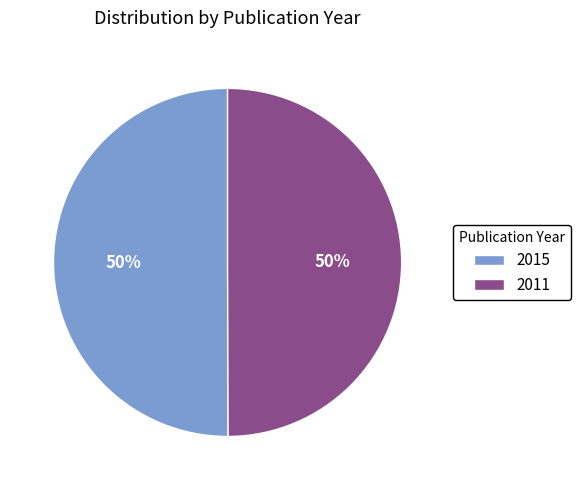

To the nearest percent, what portion does 2015 represent?

50%